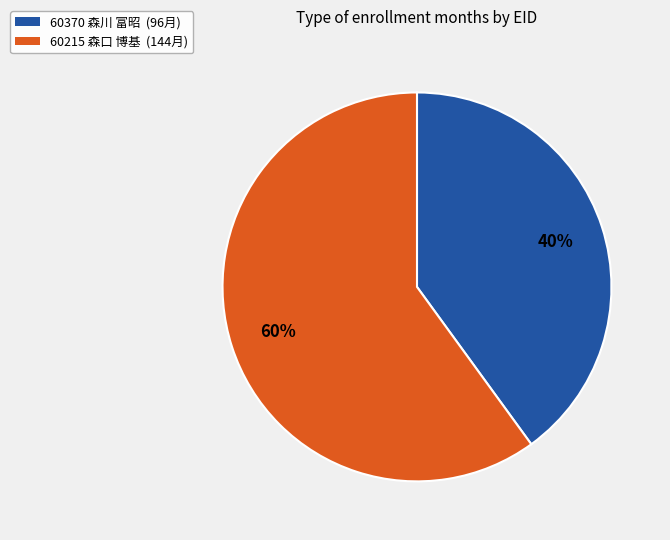

Which slice is the largest?

60215 森口 博基